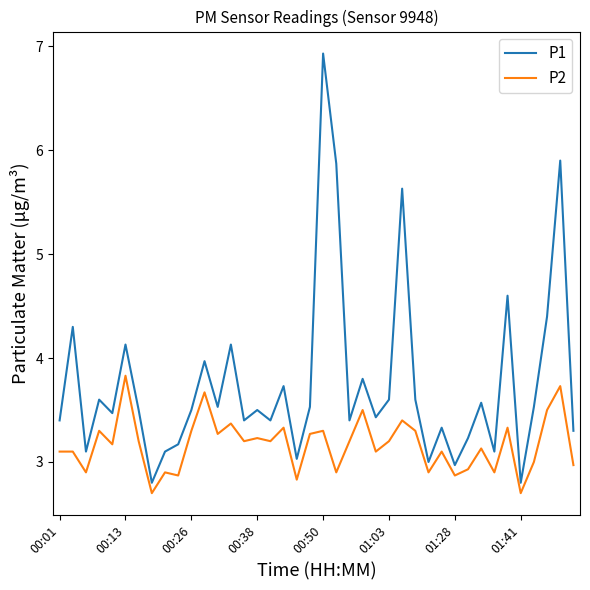

What is the maximum value for P2?

3.8